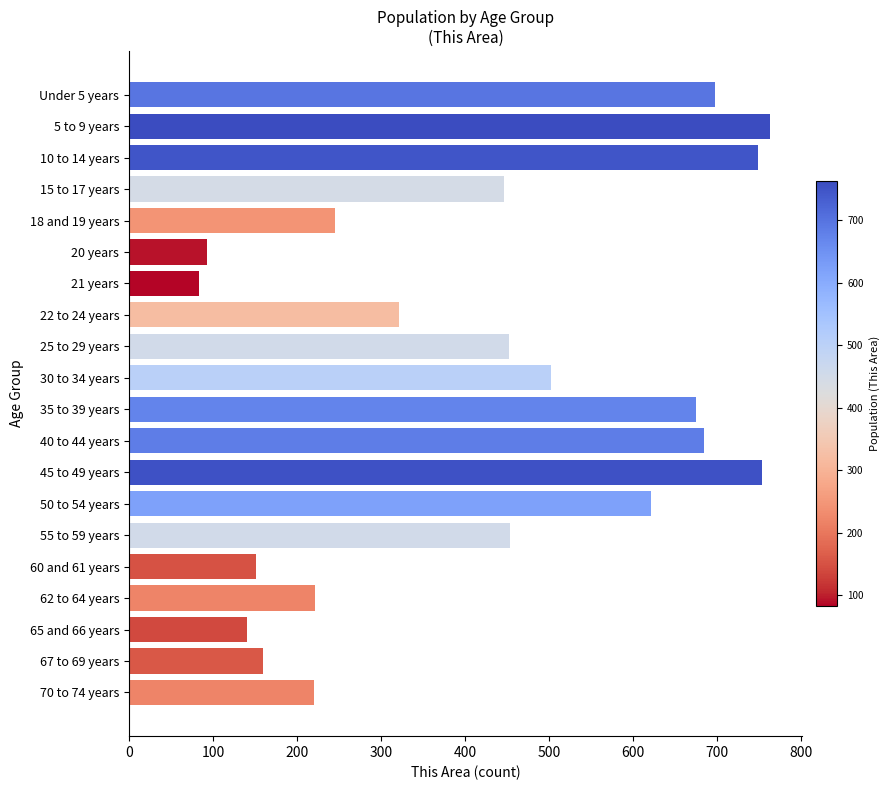

What position from the bottom is 10 to 14 years?

18